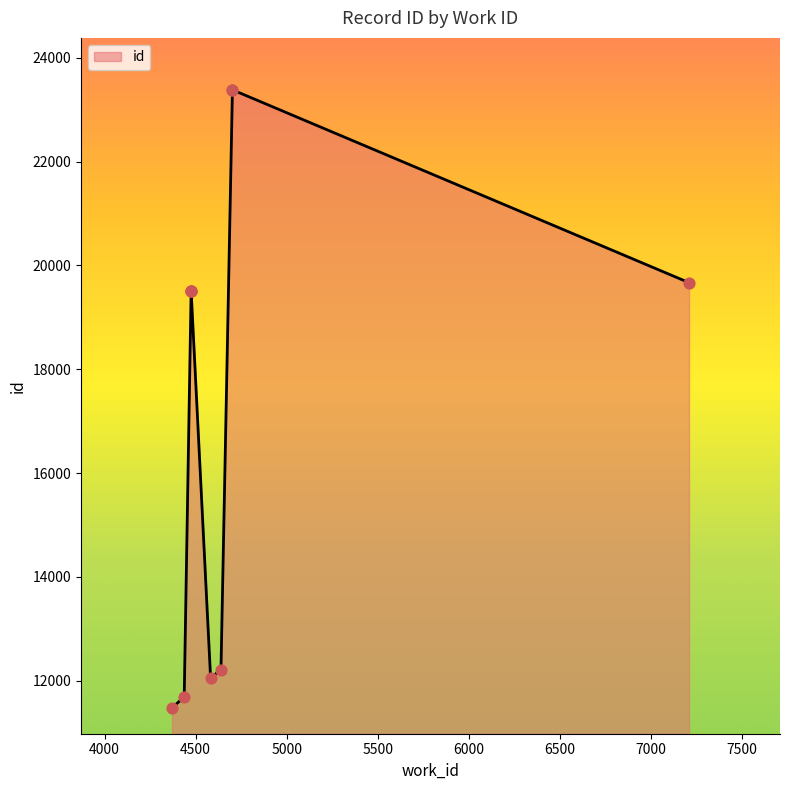

What is the change in value from 4475 to 7211?

+153